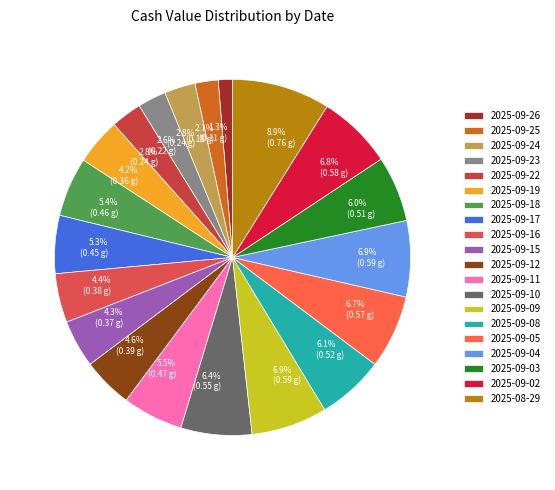

How many slices are in this pie chart?

20